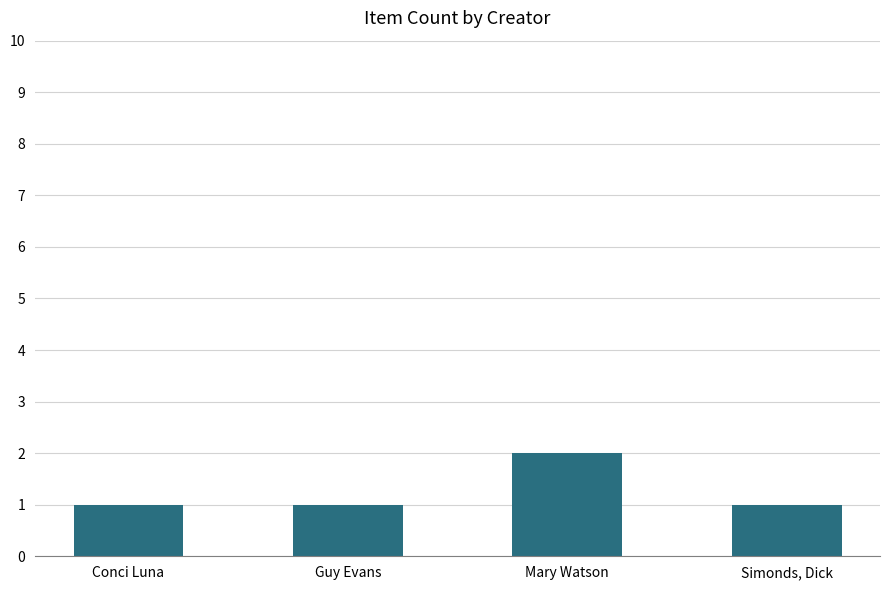

The chart shows a value of 1 at Conci Luna. True or false?

True